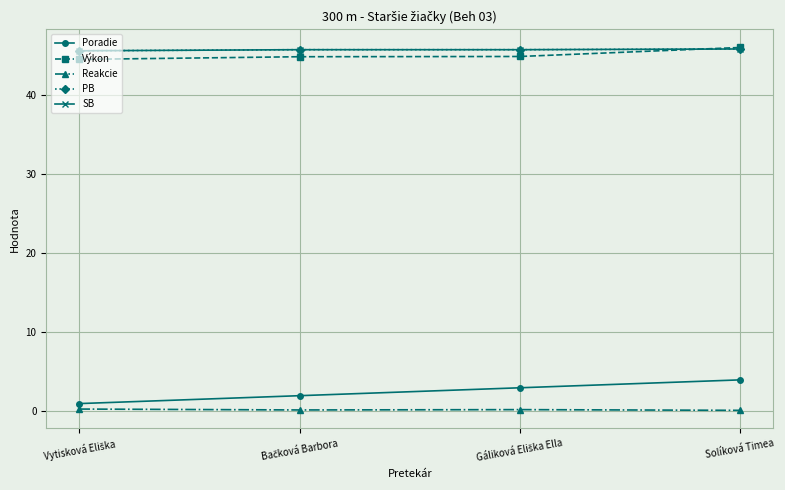

What is the difference between the second highest and minimum values in the Poradie series?

2.0